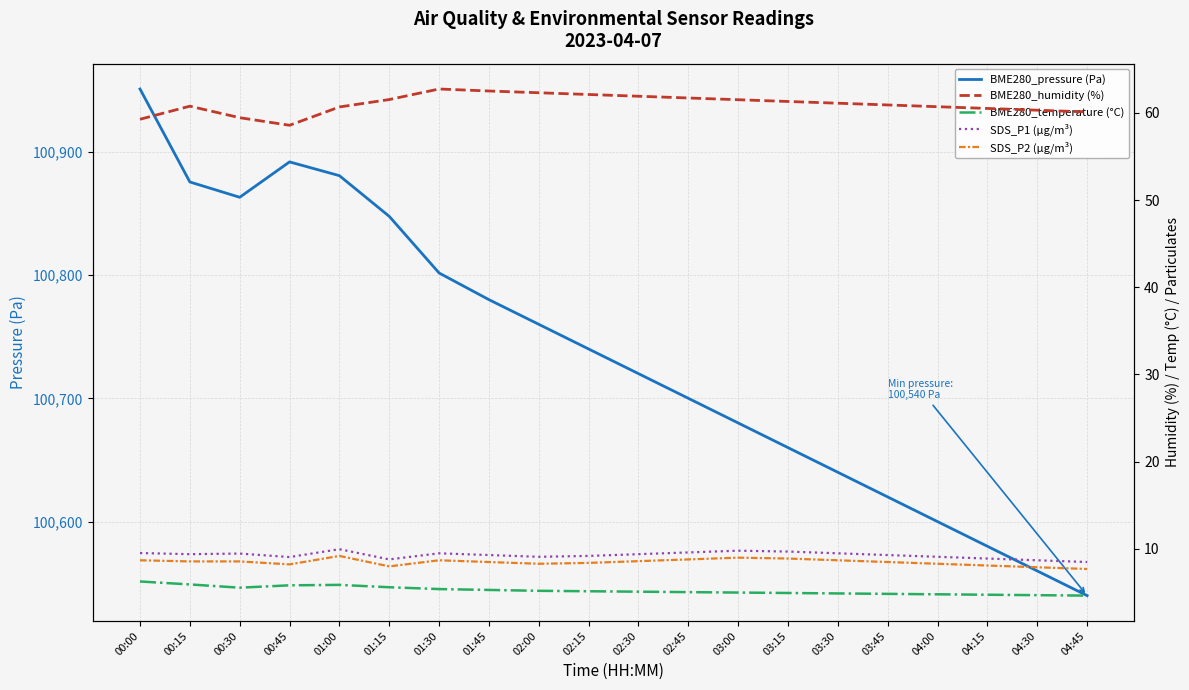

At which label is SDS_P1 (µg/m³) closest to 9?

00:45